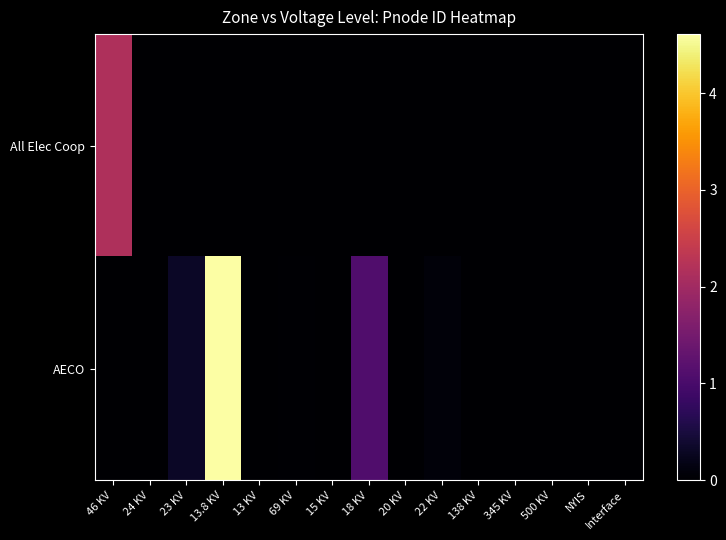

Which series changed the most between 46 KV and 20 KV?

All Elec Coop